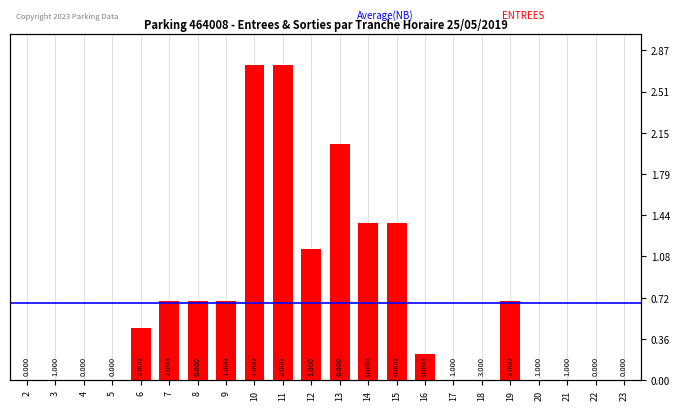

Reading left to right, extract all data points from this chart.

2=0	3=0	4=0	5=0	6=2	7=3	8=3	9=3	10=12	11=12	12=5	13=9	14=6	15=6	16=1	17=0	18=0	19=3	20=0	21=0	22=0	23=0